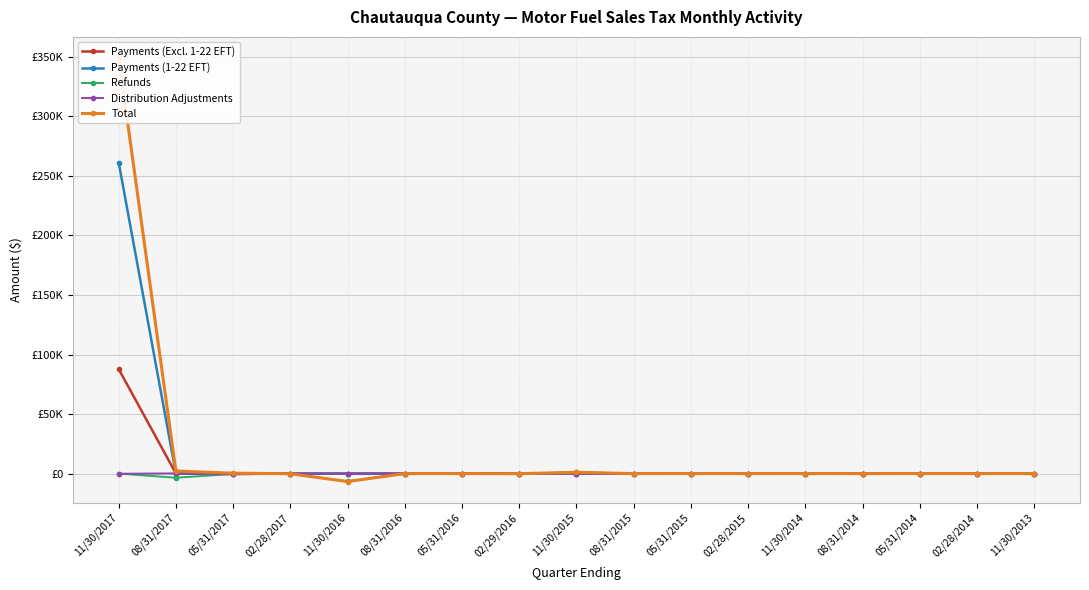

Where is Payments (1-22 EFT) nearest to the value 130593?

08/31/2017